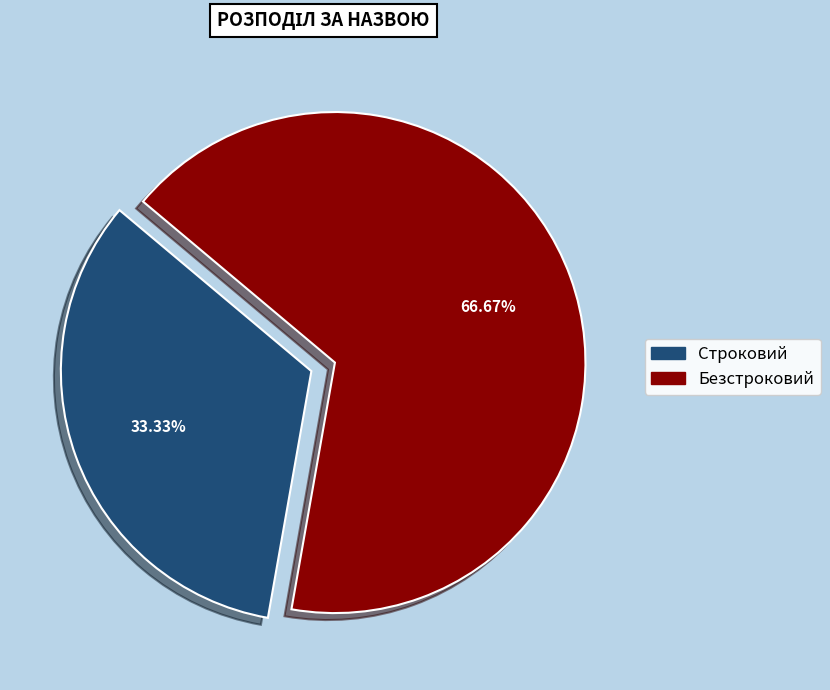

What is the smallest slice in the pie chart?

Строковий